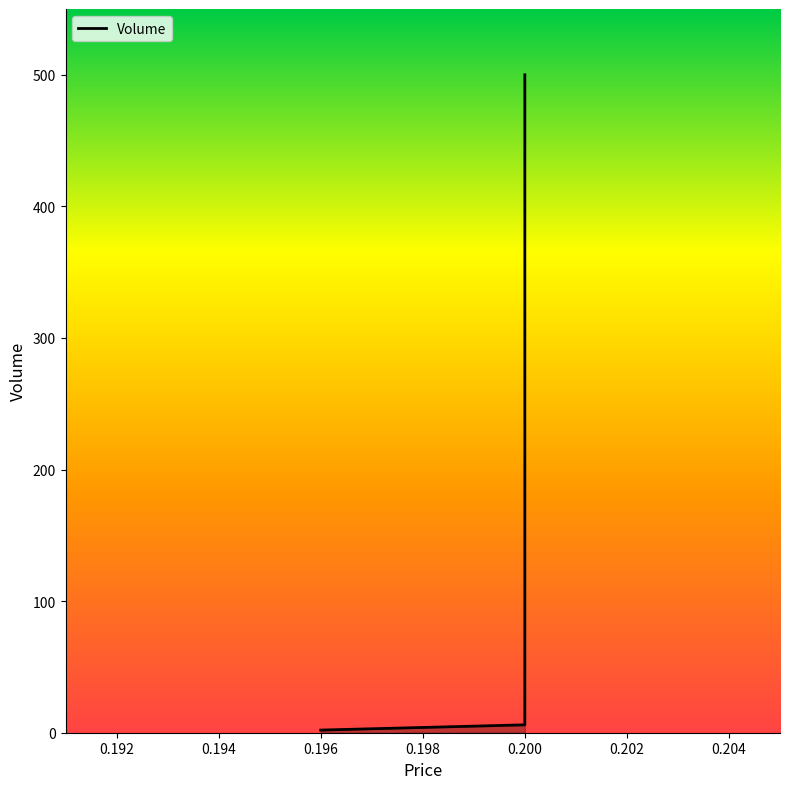

Rank the categories by value from highest to lowest.

0.2, 0.2, 0.196